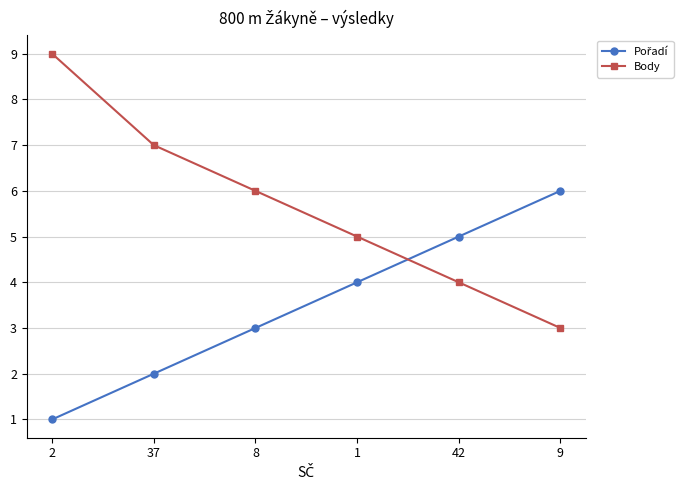

True or false: Body has a value of 5 at 1.

True